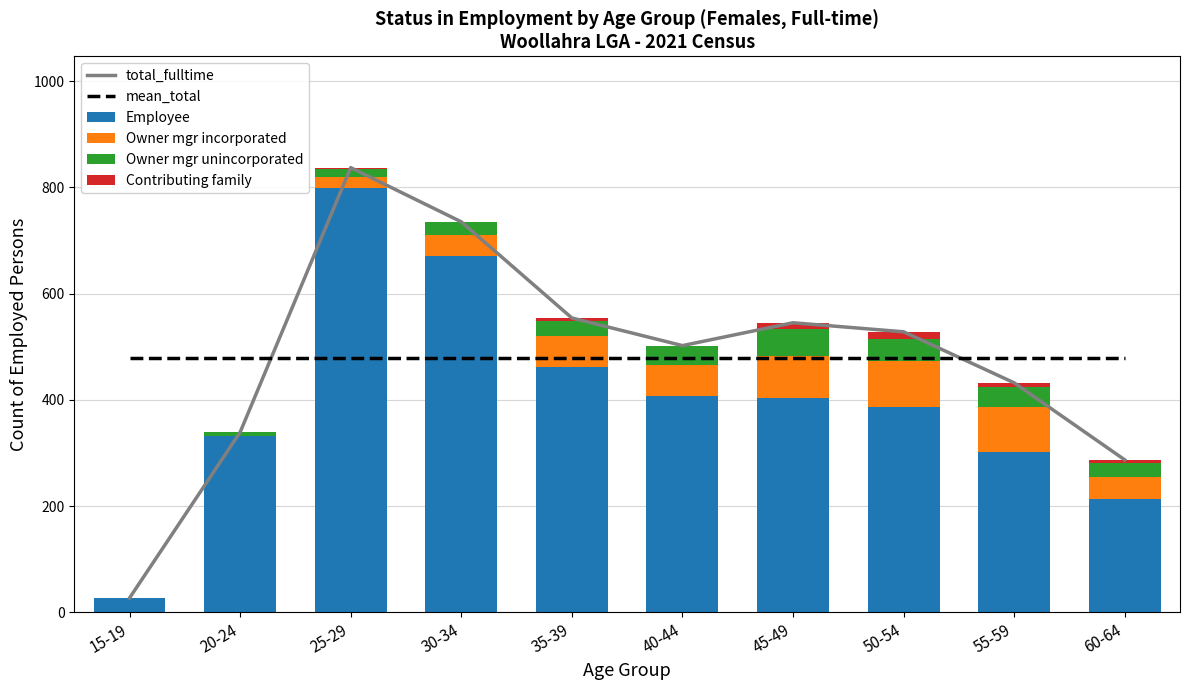

Between 25-29 and 45-49, which series saw the biggest shift?

Employee